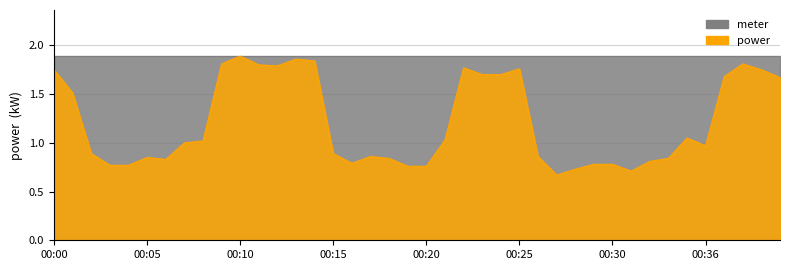

Count the number of values greater than 1.

19